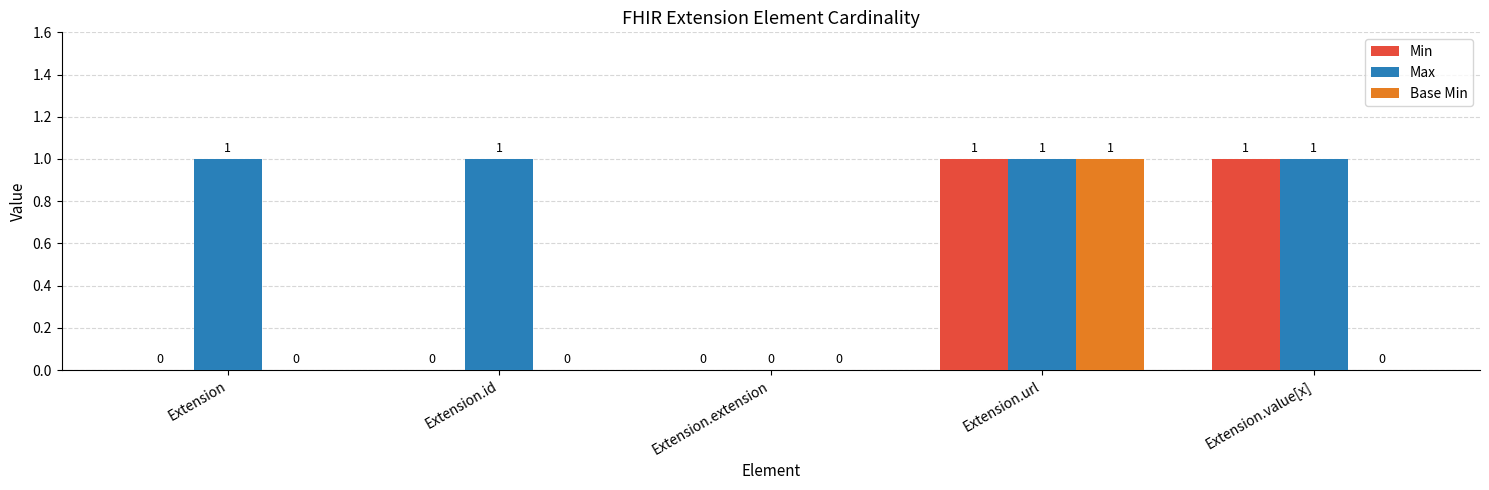

Reading left to right, list all the values displayed in this chart.

Min: 0	0	0	1	1
Max: 1	1	0	1	1
Base Min: 0	0	0	1	0